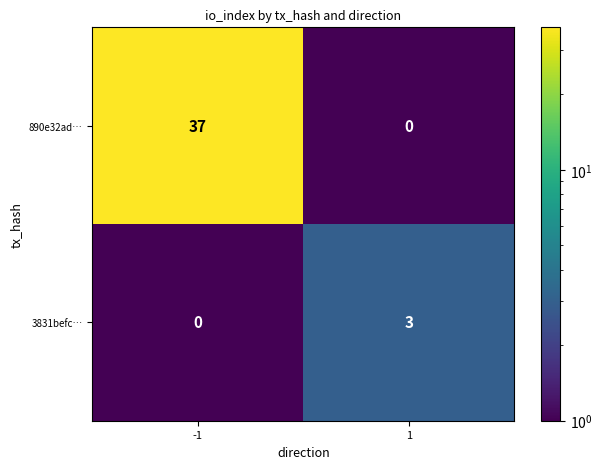

What is the difference between the 890e32ad… values at -1 and 1?

37